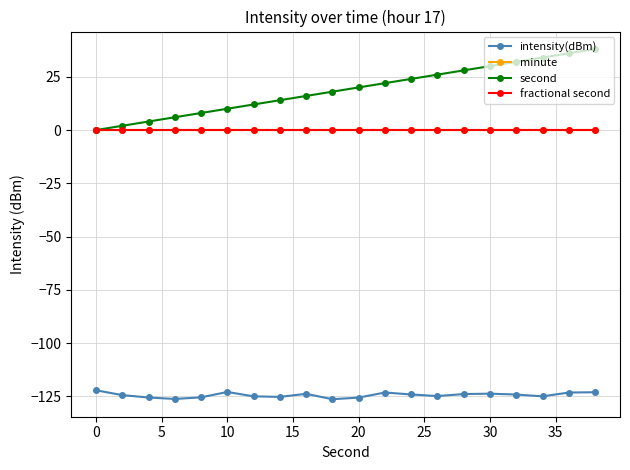

Reading right to left, what are all the values shown in this chart?

intensity(dBm): -123.0	-123.2	-124.9	-124.1	-123.7	-123.9	-124.8	-124.1	-123.1	-125.5	-126.3	-123.7	-125.2	-124.9	-122.9	-125.4	-126.2	-125.5	-124.4	-122.1
minute: 0.0	0.0	0.0	0.0	0.0	0.0	0.0	0.0	0.0	0.0	0.0	0.0	0.0	0.0	0.0	0.0	0.0	0.0	0.0	0.0
second: 38.0	36.0	34.0	32.0	30.0	28.0	26.0	24.0	22.0	20.0	18.0	16.0	14.0	12.0	10.0	8.0	6.0	4.0	2.0	0.0
fractional second: 0.0	0.0	0.0	0.0	0.0	0.0	0.0	0.0	0.0	0.0	0.0	0.0	0.0	0.0	0.0	0.0	0.0	0.0	0.0	0.0